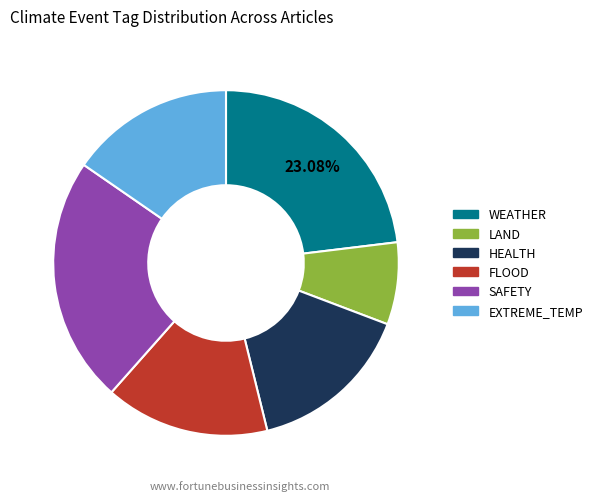

How many segments does this pie chart have?

6